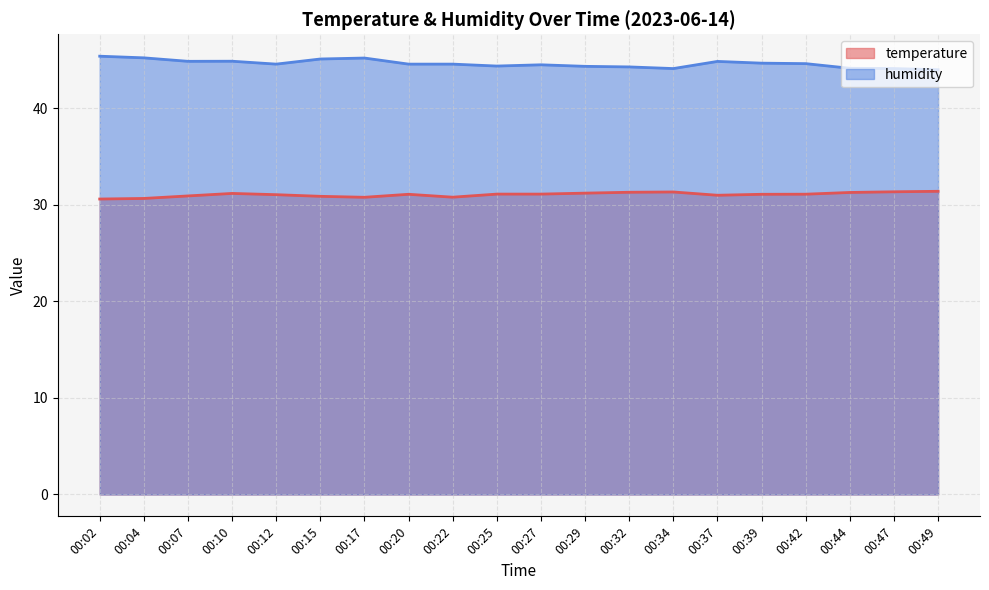

What is the difference between the maximum and minimum values in the temperature series?

0.8